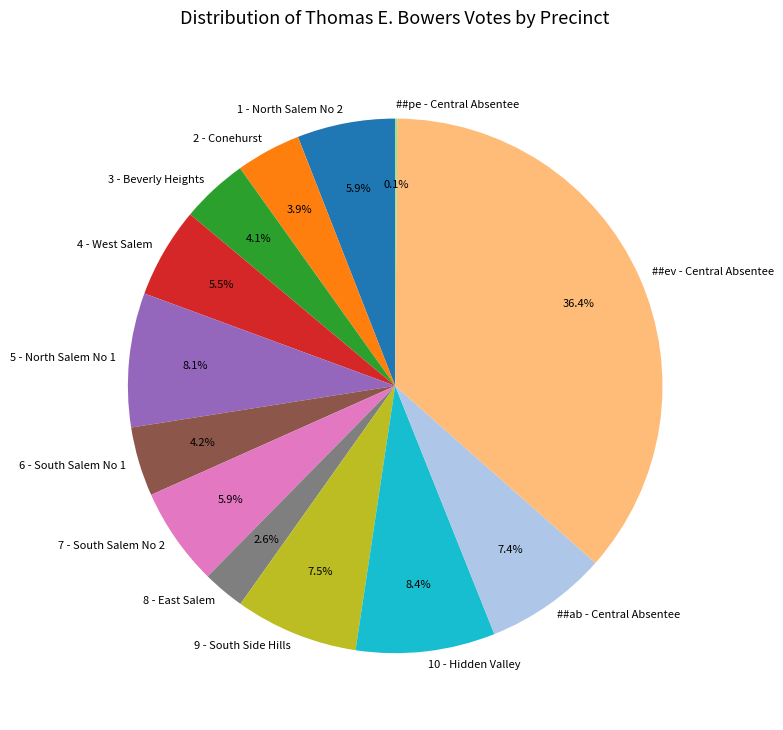

Does 5 - North Salem No 1 represent more than half of the total?

No